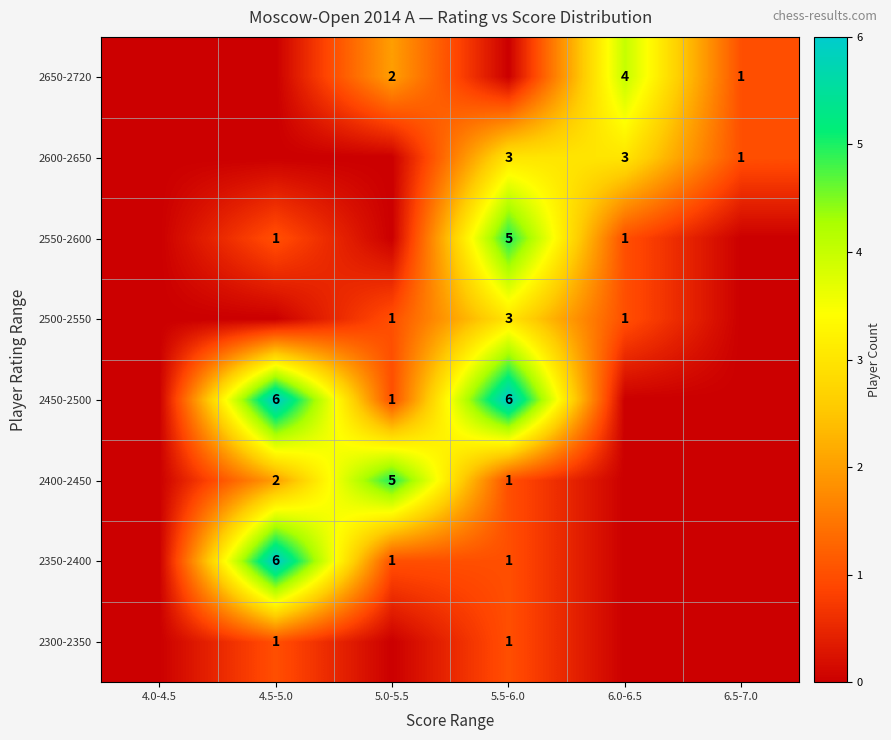

Is it true that 2600-2650 equals 3 at 6.0-6.5?

True